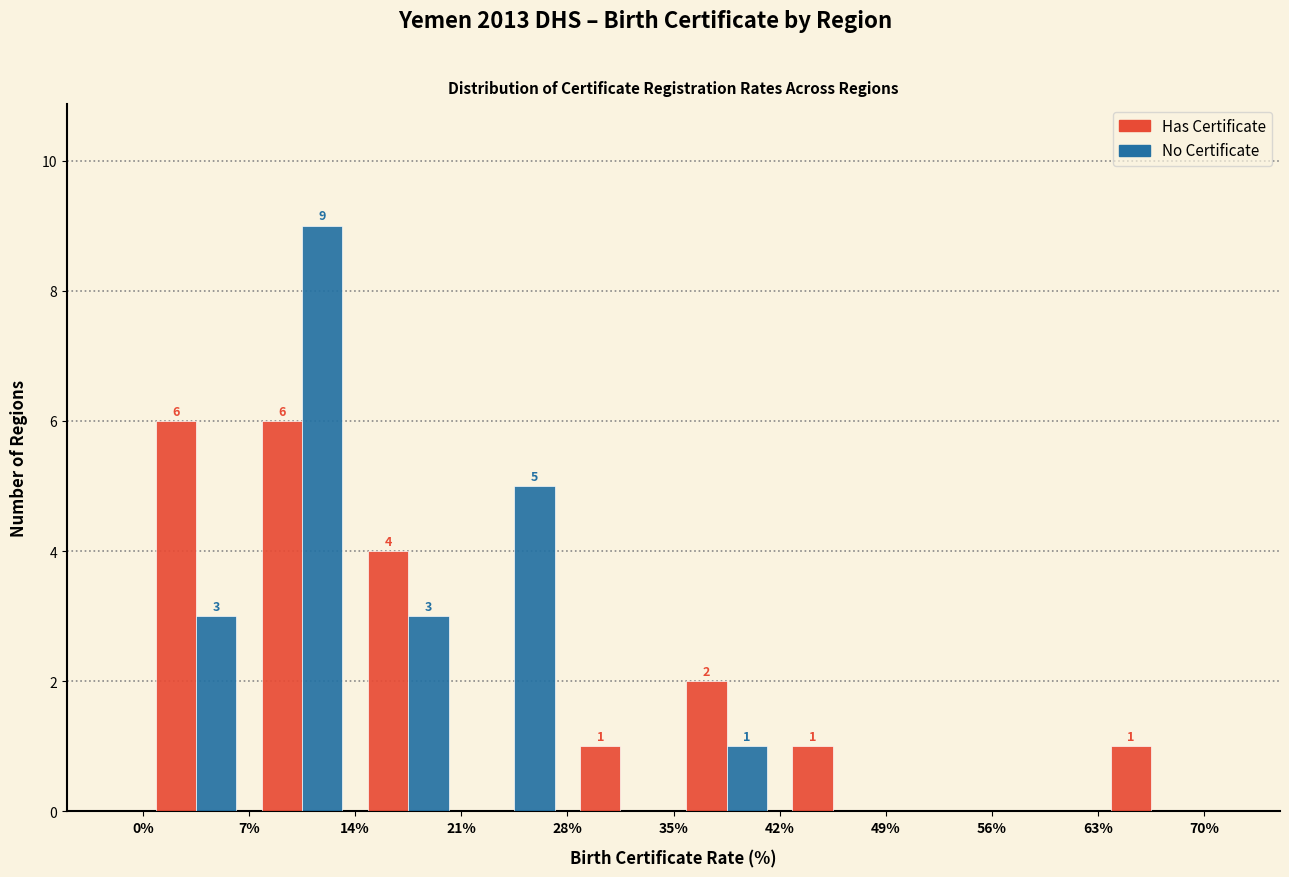

In the No Certificate series, which range on the x-axis has the tallest bar?

7% to 14%